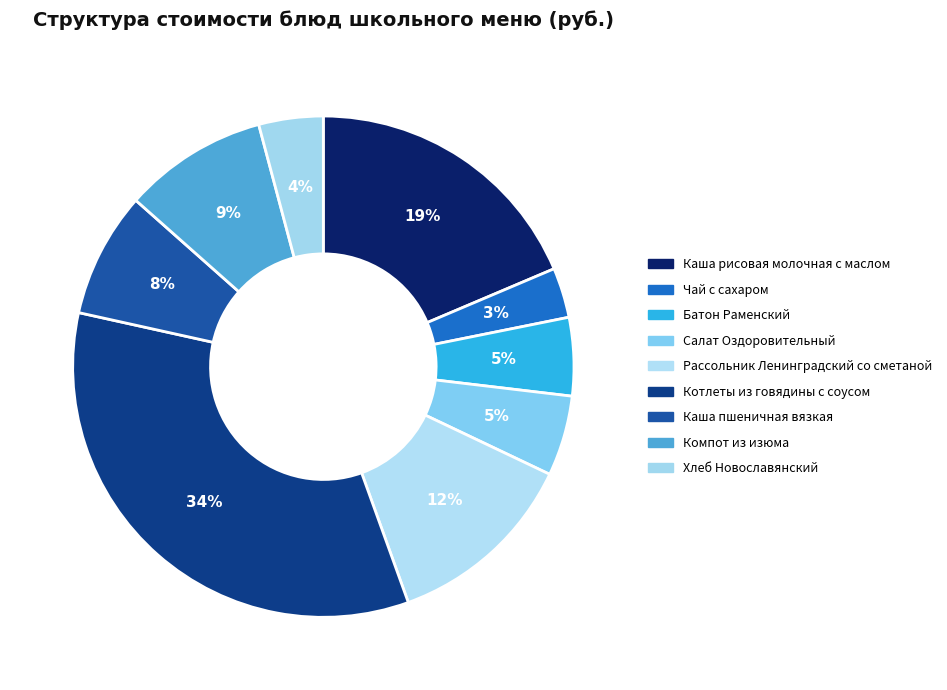

How many slices are in this pie chart?

9